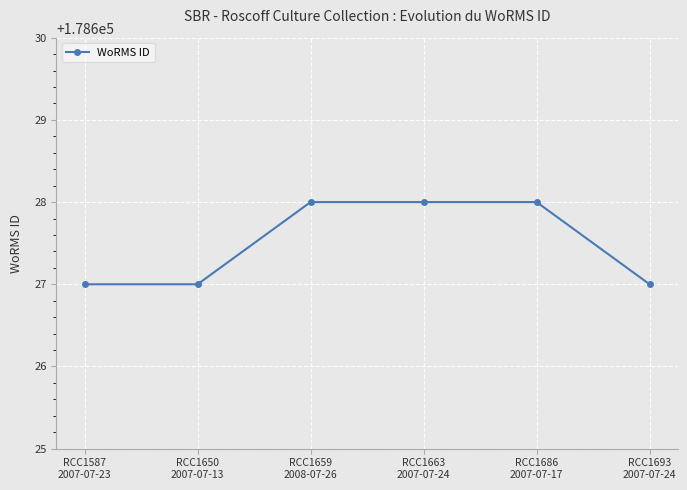

What is the greatest value displayed?

178628